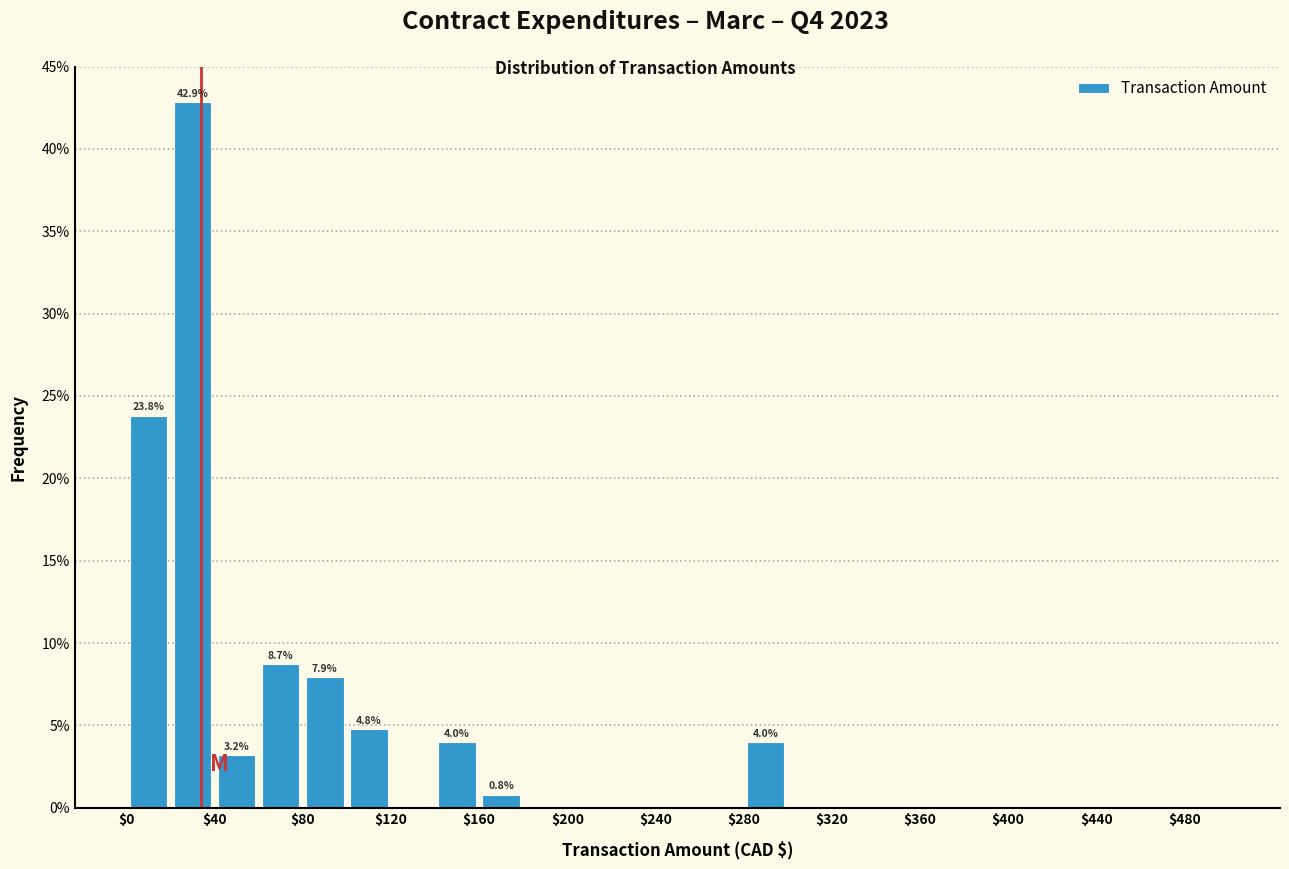

Over which range of the x-axis is the bar tallest?

20 to 40